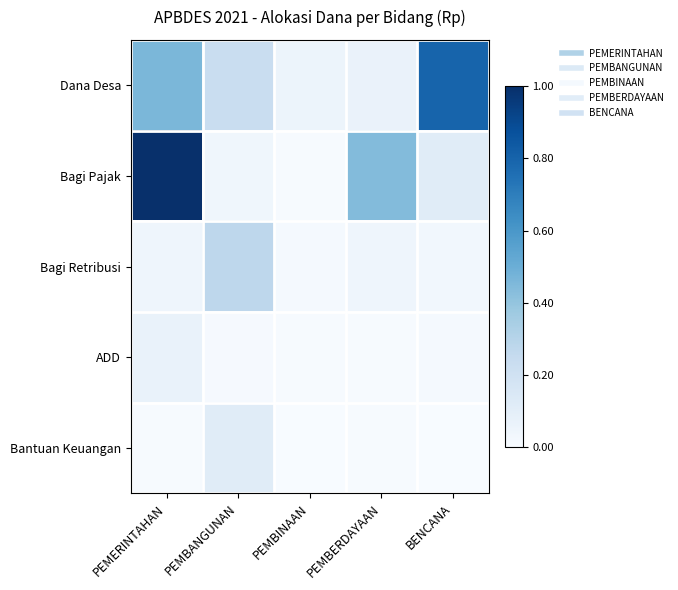

Reading left to right, transcribe all the data shown in this chart.

Dana Desa: PEMERINTAHAN=0.5	PEMBANGUNAN=0.2	PEMBINAAN=0.1	PEMBERDAYAAN=0.1	BENCANA=0.8
Bagi Pajak: PEMERINTAHAN=1.0	PEMBANGUNAN=0.0	PEMBINAAN=0.0	PEMBERDAYAAN=0.4	BENCANA=0.1
Bagi Retribusi: PEMERINTAHAN=0.0	PEMBANGUNAN=0.3	PEMBINAAN=0.0	PEMBERDAYAAN=0.0	BENCANA=0.0
ADD: PEMERINTAHAN=0.1	PEMBANGUNAN=0.0	PEMBINAAN=0.0	PEMBERDAYAAN=0.0	BENCANA=0.0
Bantuan Keuangan: PEMERINTAHAN=0.0	PEMBANGUNAN=0.1	PEMBINAAN=0.0	PEMBERDAYAAN=0.0	BENCANA=0.0